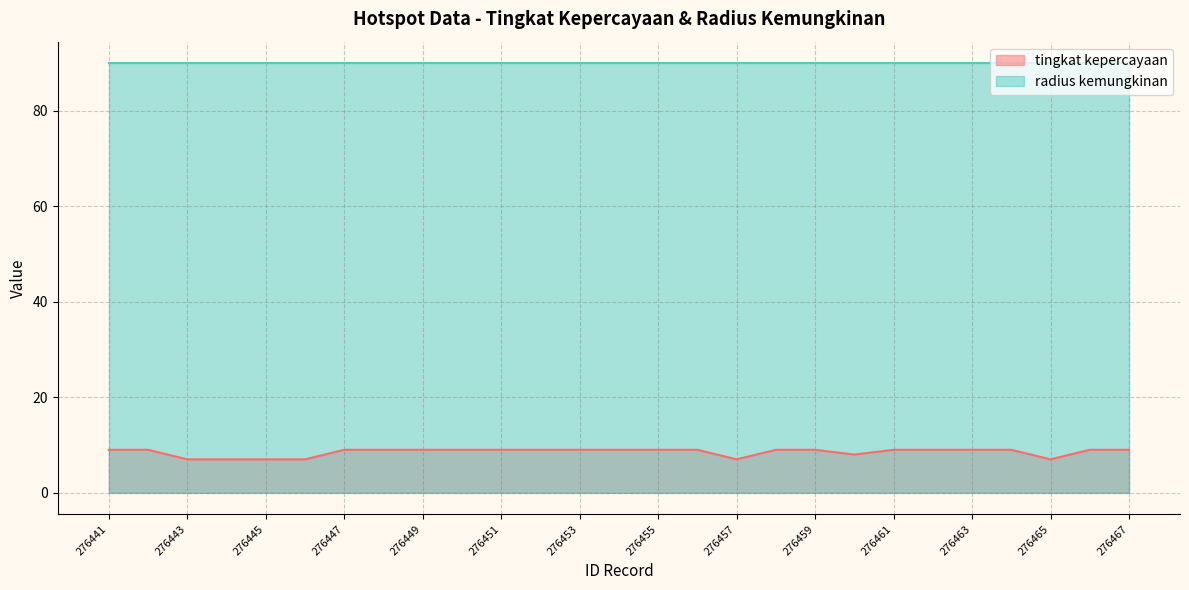

Rank the categories by value from lowest to highest.

276443, 276444, 276445, 276446, 276457, 276465, 276460, 276441, 276442, 276447, 276448, 276449, 276450, 276451, 276452, 276453, 276454, 276455, 276456, 276458, 276459, 276461, 276462, 276463, 276464, 276466, 276467